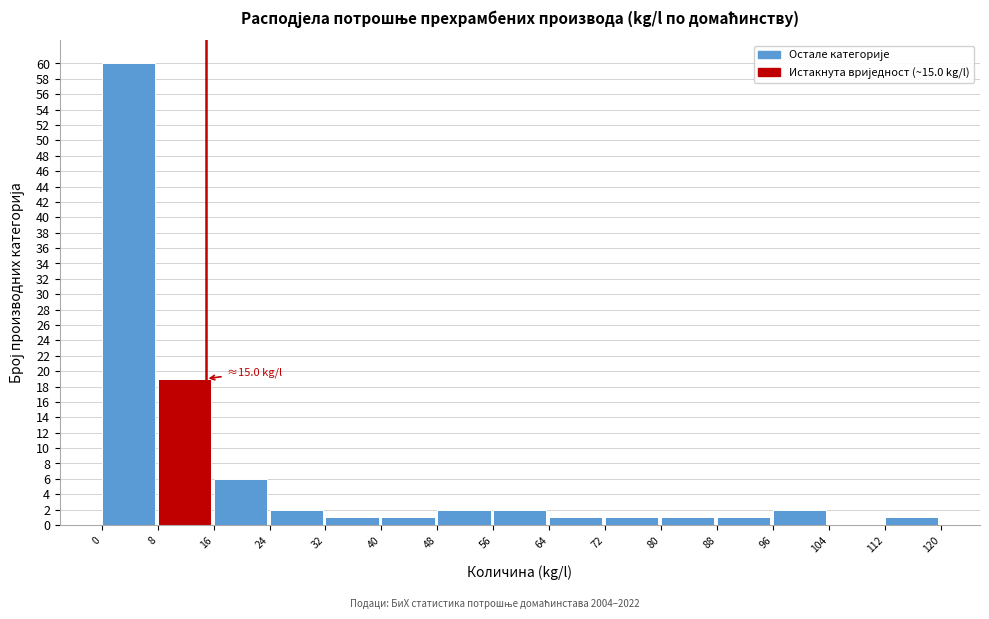

Which range on the x-axis has the tallest bar?

0 to 8